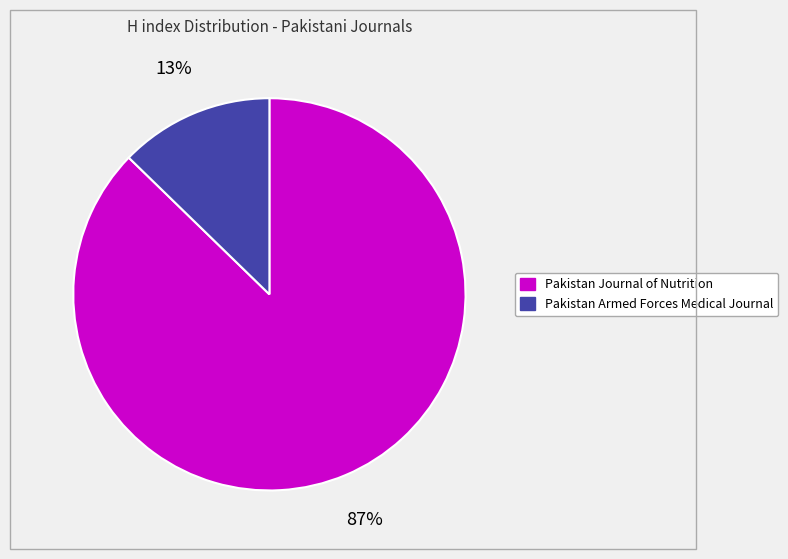

What is the smallest slice in the pie chart?

Pakistan Armed Forces Medical Journal